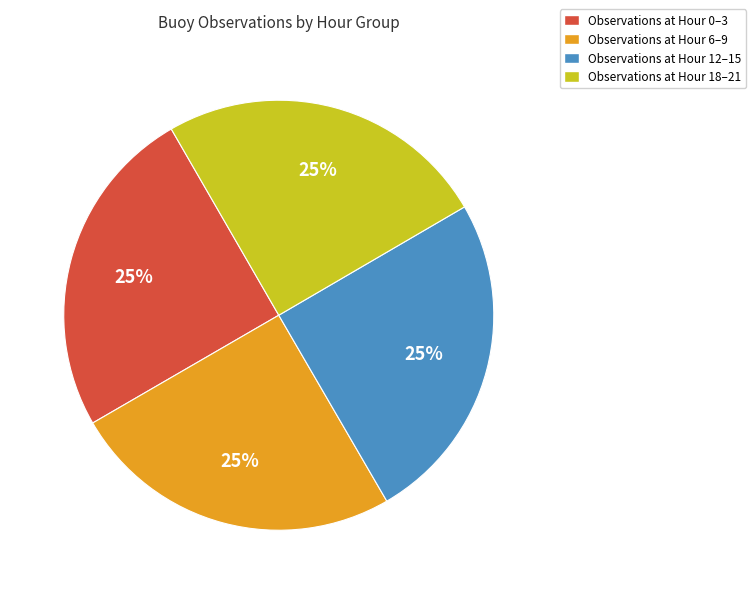

True or false: Observations at Hour 6–9 accounts for 25% of the total.

True